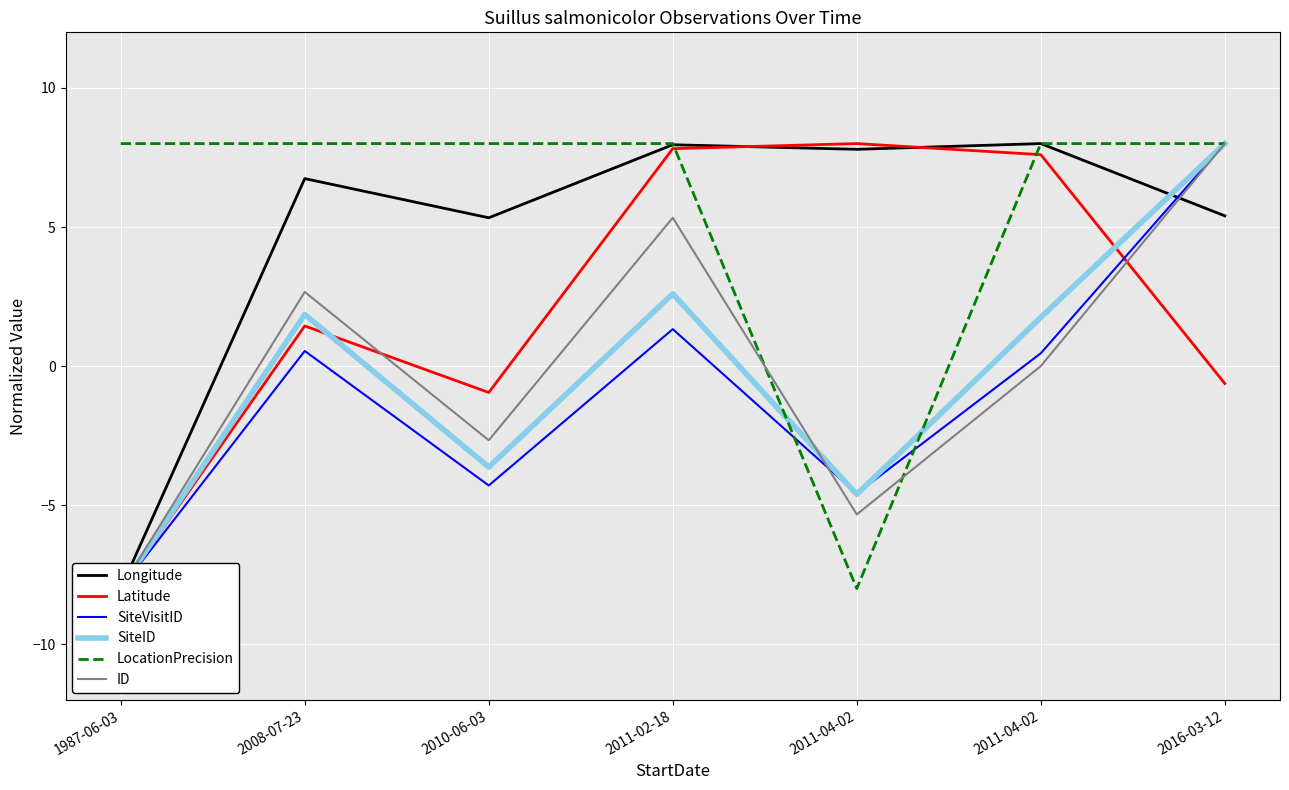

What is the average value of the SiteVisitID series?

-0.9